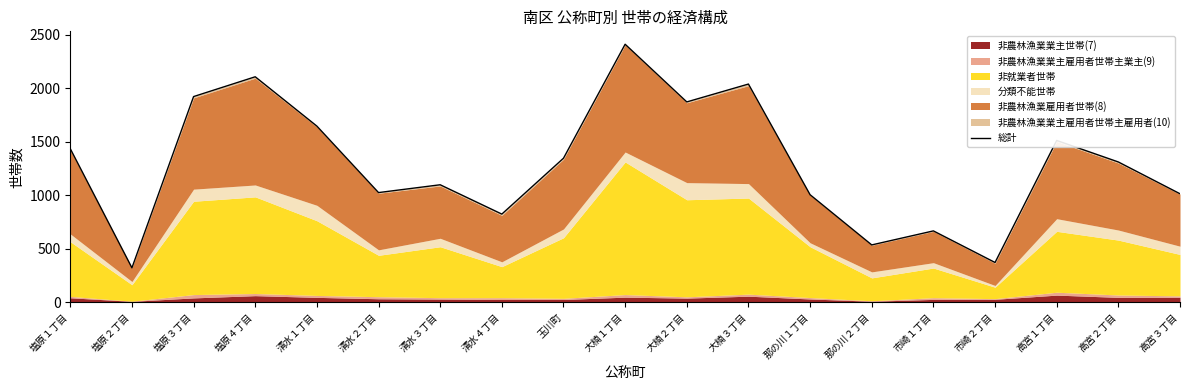

Rank the categories by value from highest to lowest.

大楠１丁目, 塩原４丁目, 大楠３丁目, 塩原３丁目, 大楠２丁目, 清水１丁目, 高宮１丁目, 塩原１丁目, 玉川町, 高宮２丁目, 清水３丁目, 清水２丁目, 高宮３丁目, 那の川１丁目, 清水４丁目, 市崎１丁目, 那の川２丁目, 市崎２丁目, 塩原２丁目